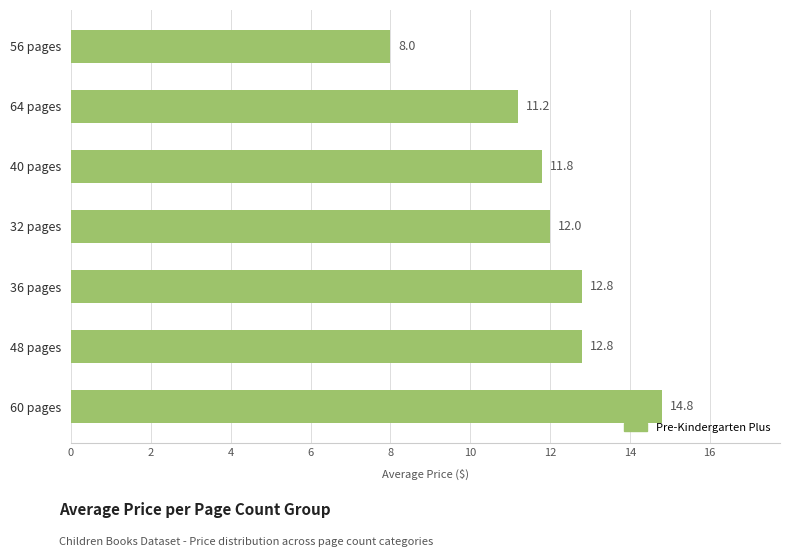

What is the minimum value shown in the chart?

8.0